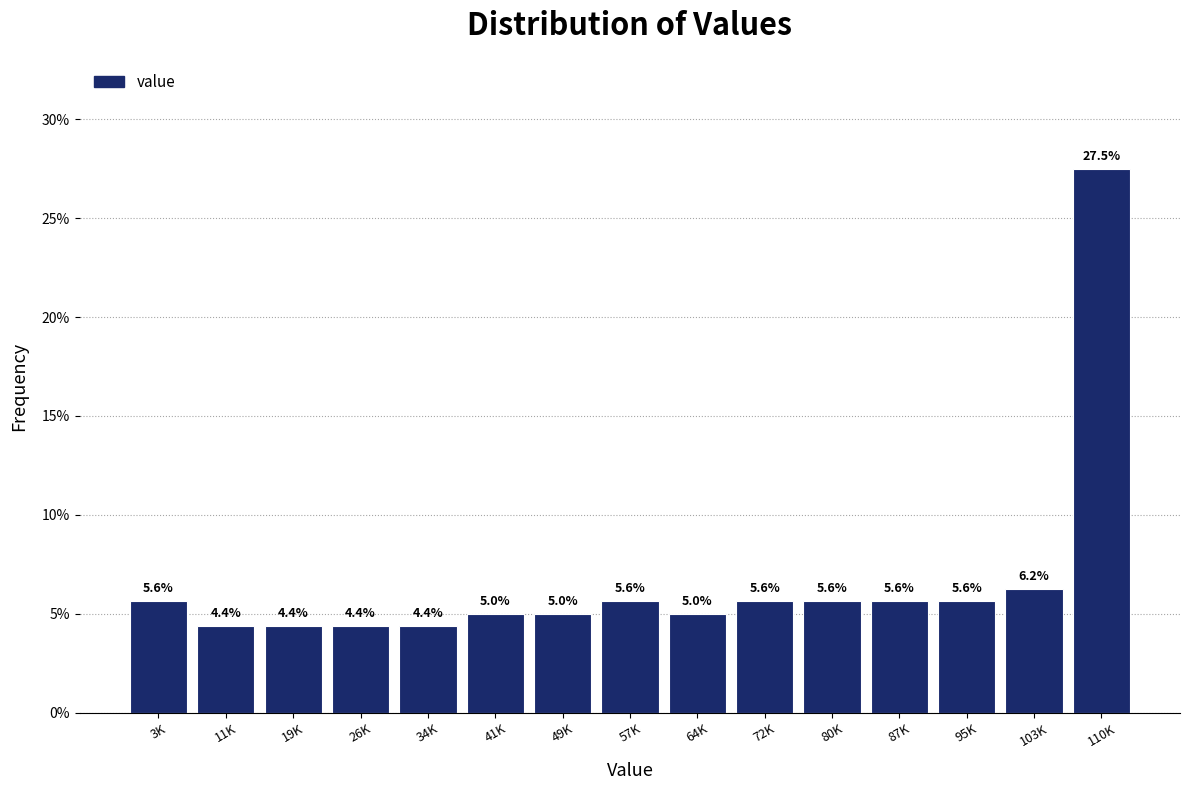

At which label is the value closest to 15?

103K